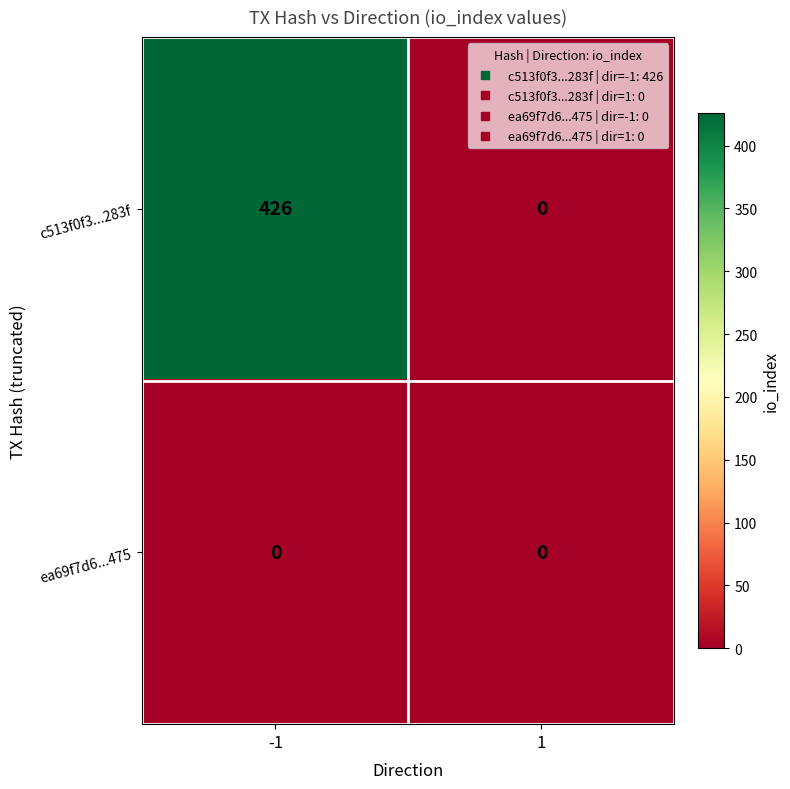

What is the maximum value shown in the chart?

426